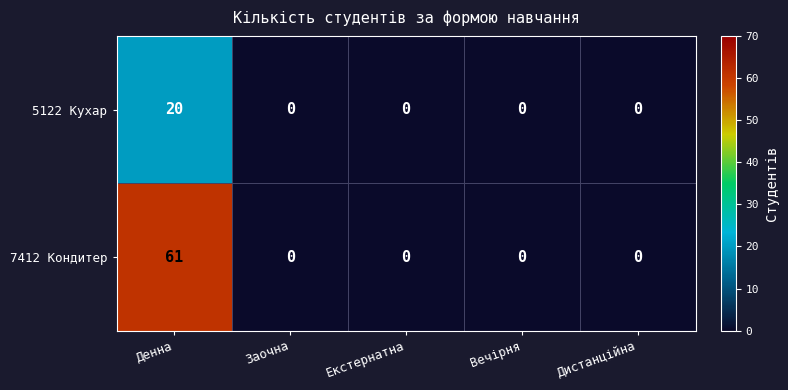

Read the 7412 Кондитер value at Денна.

61